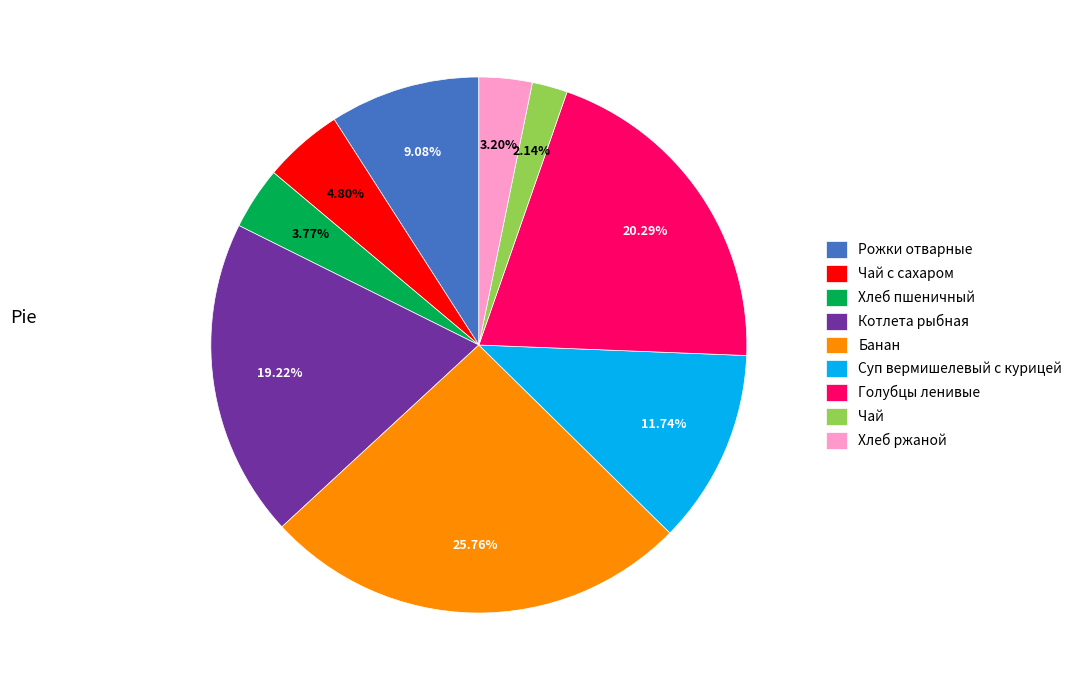

To the nearest percent, what percentage of the pie is Суп вермишелевый с курицей?

12%